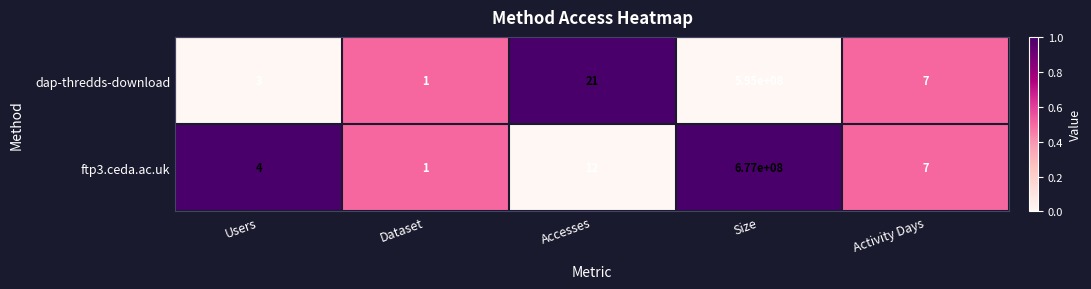

At which label is ftp3.ceda.ac.uk closest to 338500000?

Accesses